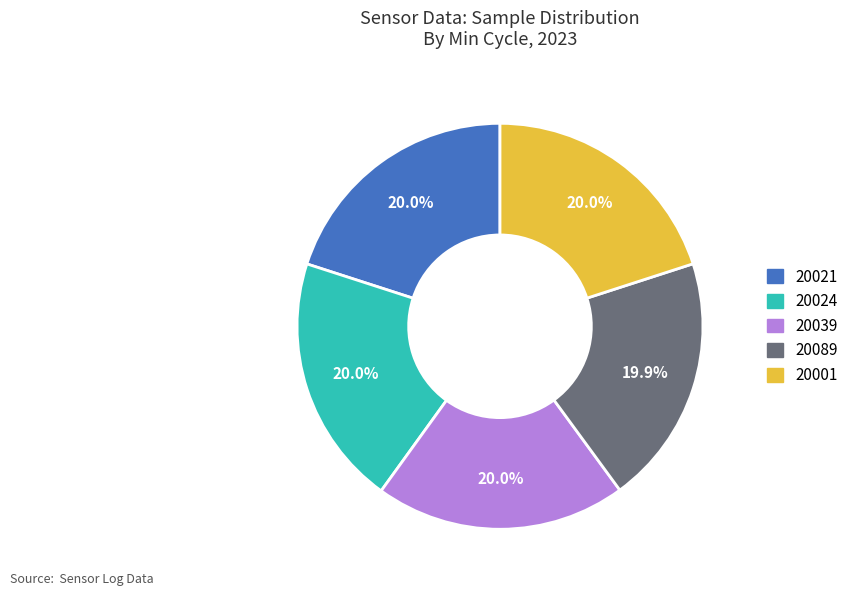

Is there a majority slice in this chart?

No